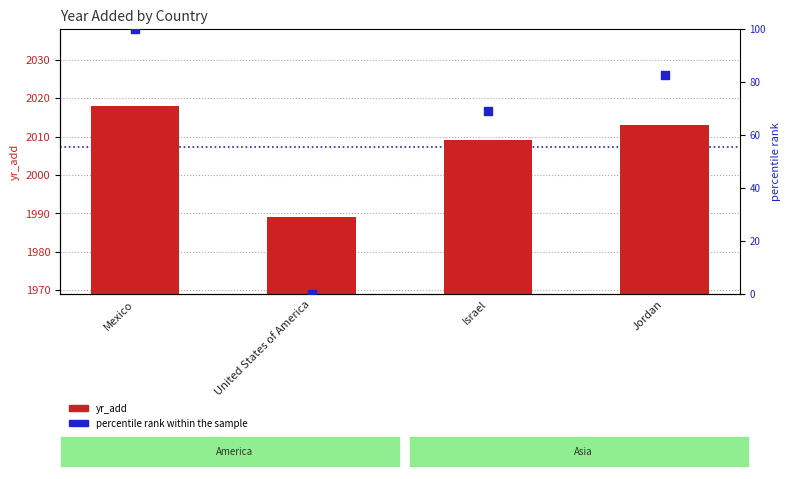

Which series has the widest spread of Y values?

percentile rank within the sample